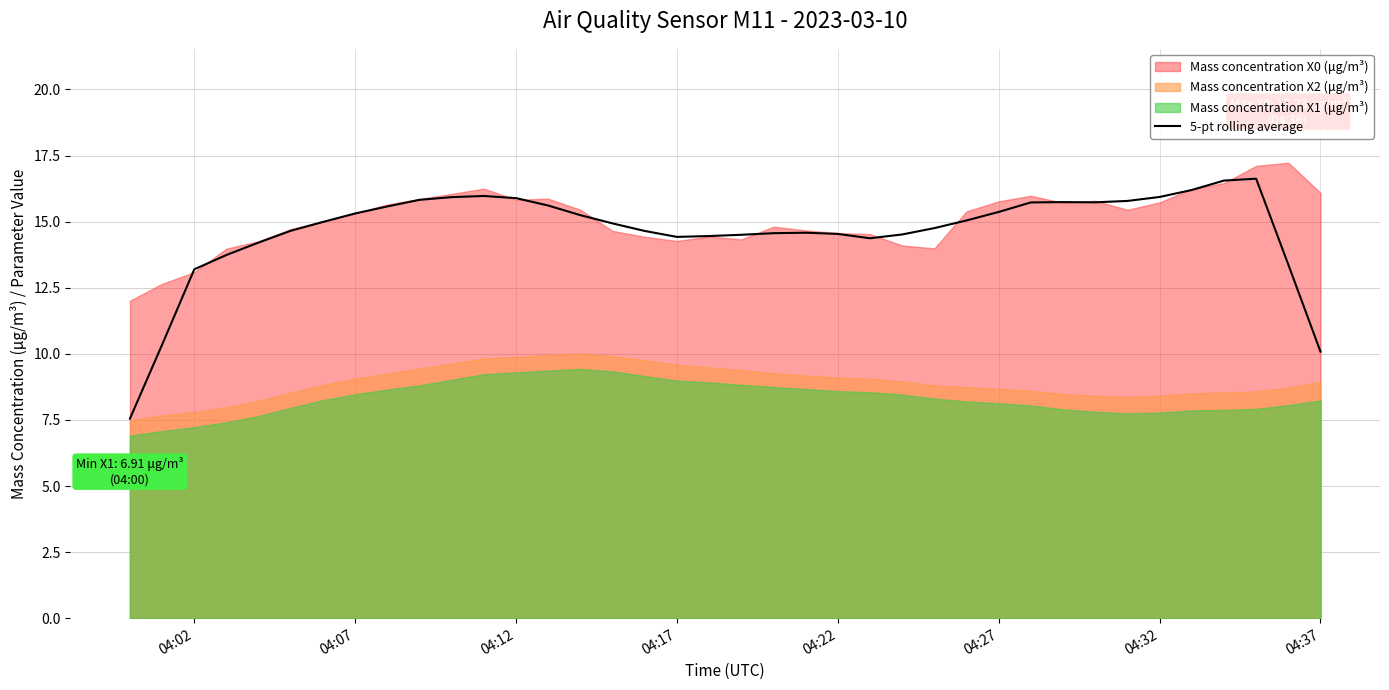

Is it true that 5-pt rolling average equals 14.4 at 04:17?

True